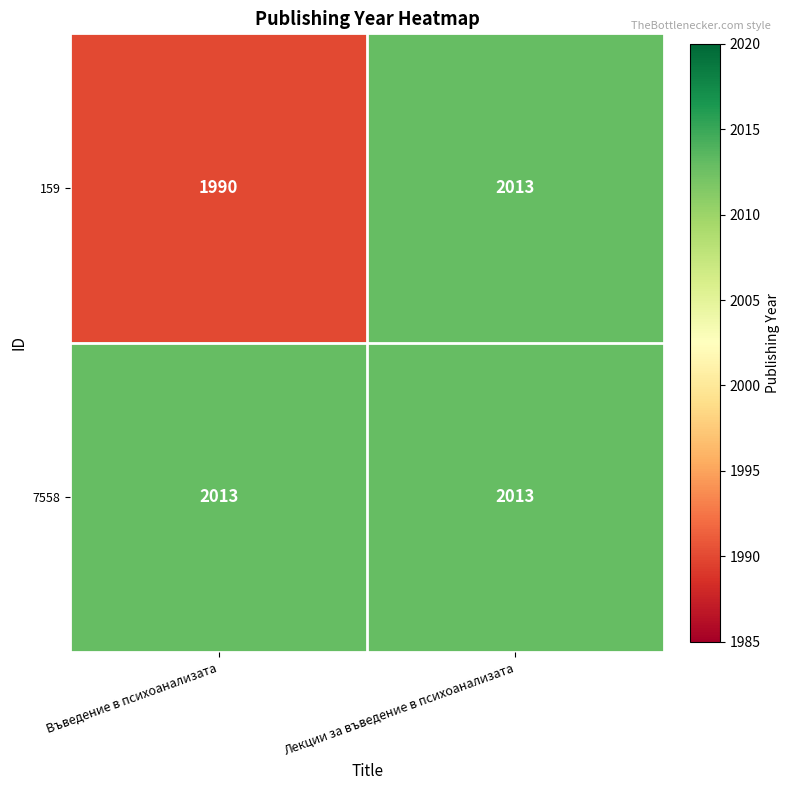

What is the approximate value of 159 at Лекции за въведение в психоанализата, to the nearest 10?

2010